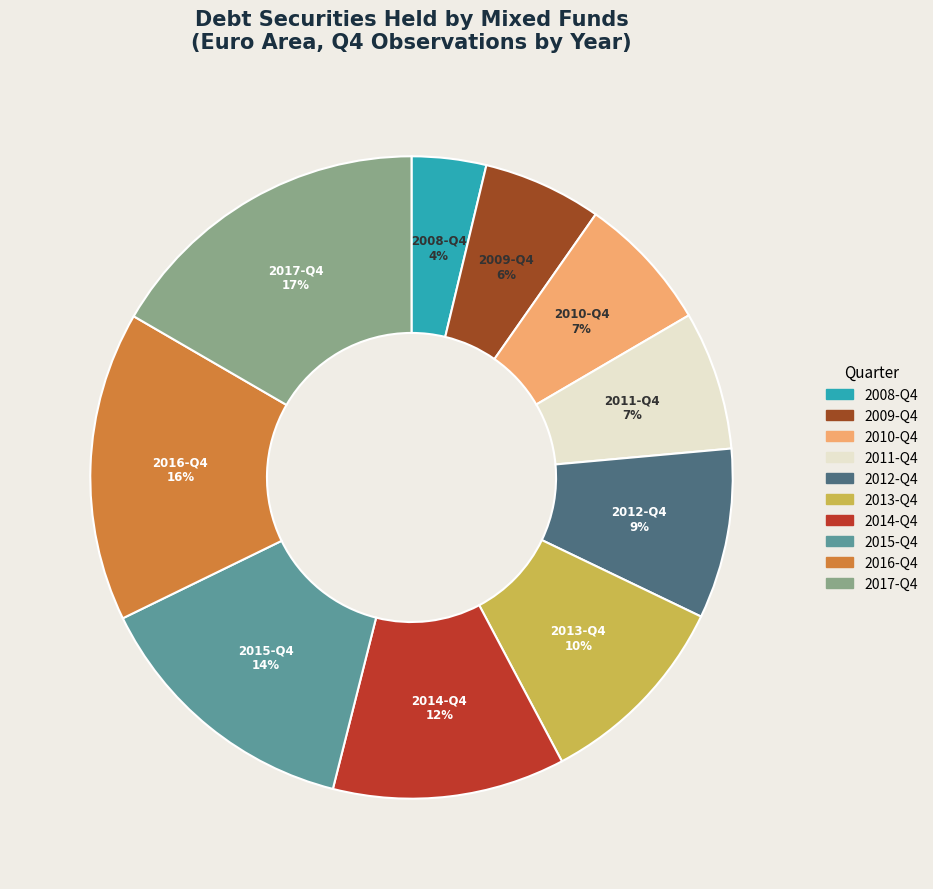

To the nearest percent, what is the difference between the 2013-Q4 and 2017-Q4 slice percentages?

7%